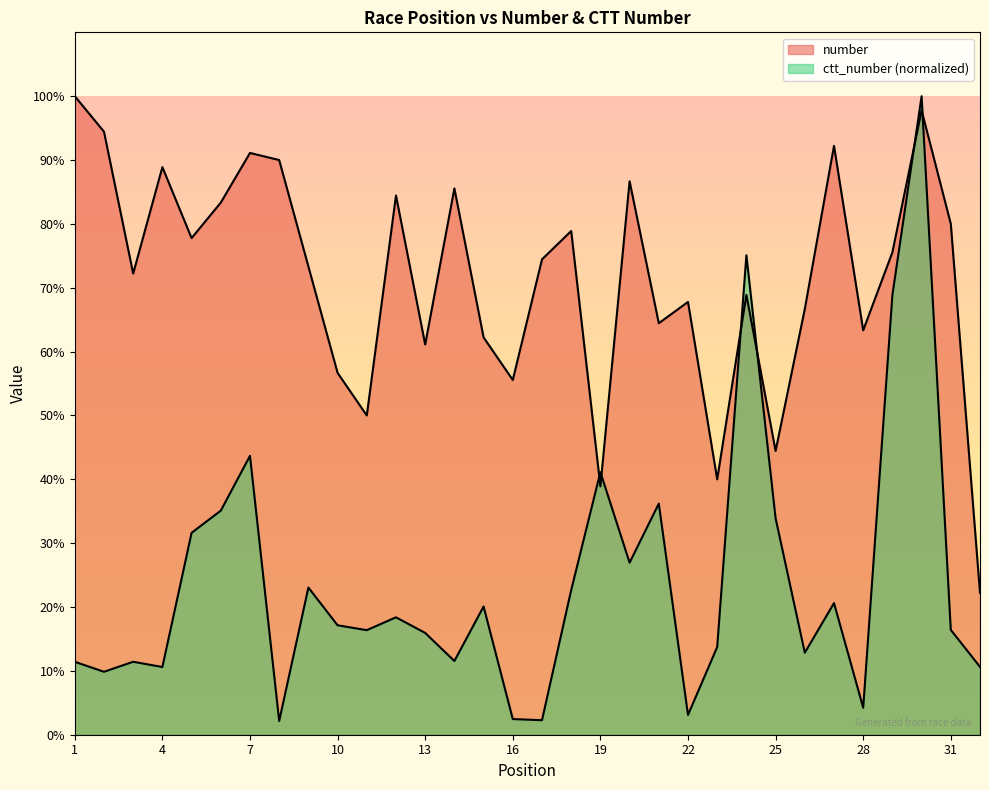

Is it true that ctt_number equals 4.2 at 28?

True